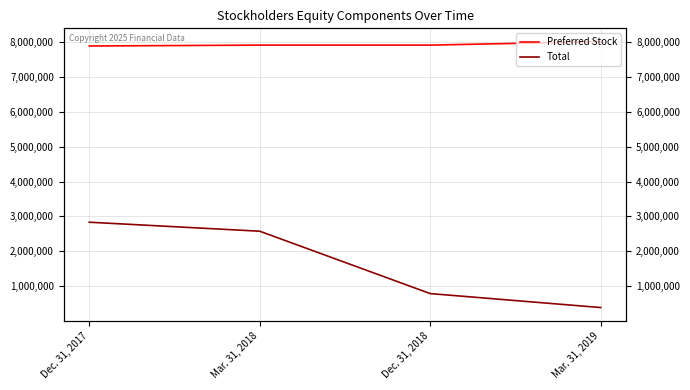

Rank the series by their maximum value, from highest to lowest.

Preferred Stock, Total